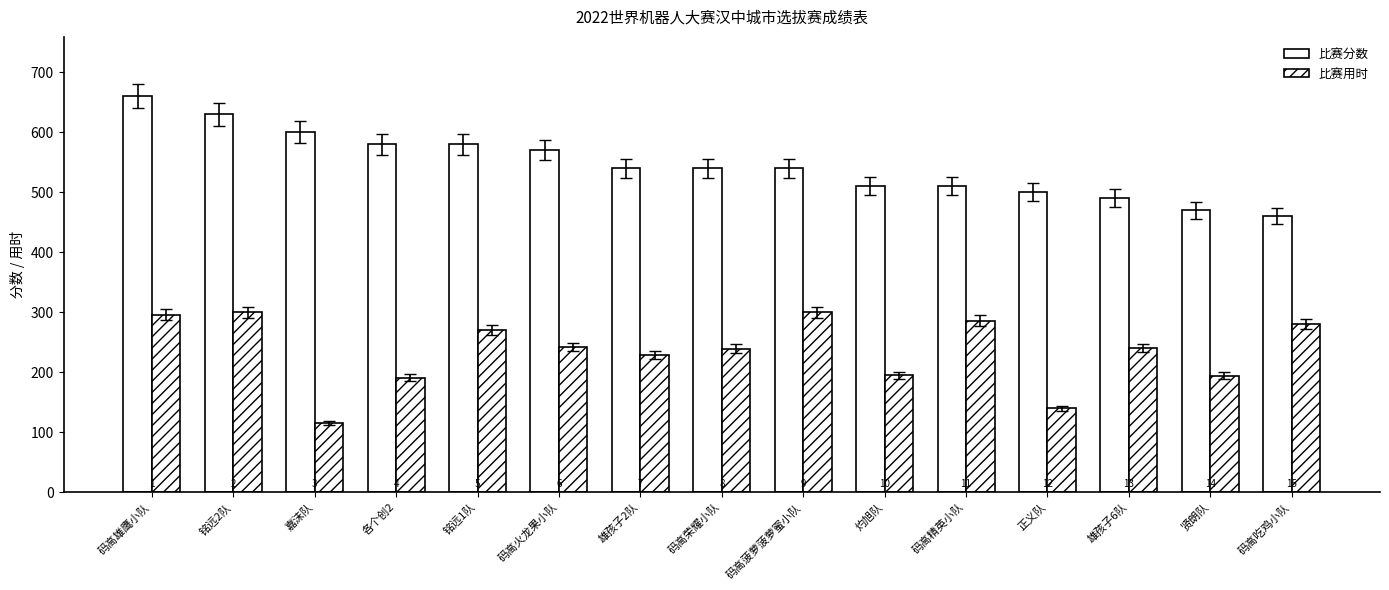

Which series has the largest range (max minus min)?

比赛分数